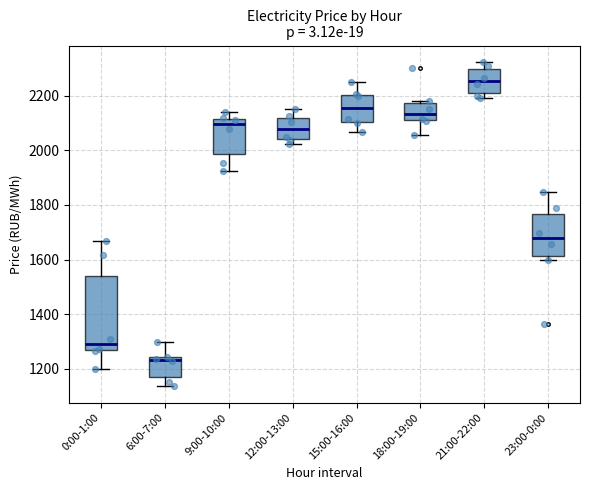

Reading left to right, read every box against the y-axis: the position of its median line, the range the box covers, and the ends of its whiskers. The values are not printed on the chart, so give them approximately, as read against the axis.

0:00-1:00: median 1300, box 1260 to 1540, whiskers 1200 to 1660
6:00-7:00: median 1240 (just below the box's upper edge), box 1180 to 1240, whiskers 1140 to 1300
9:00-10:00: median 2100, box 1980 to 2120, whiskers 1920 to 2140
12:00-13:00: median 2080, box 2040 to 2120, whiskers 2020 to 2160
15:00-16:00: median 2160, box 2100 to 2200, whiskers 2060 to 2260
18:00-19:00: median 2140, box 2120 to 2180, whiskers 2060 to 2180 (just above the box's upper edge)
21:00-22:00: median 2260, box 2200 to 2300, whiskers 2200 (just below the box's lower edge) to 2320
23:00-0:00: median 1680, box 1620 to 1760, whiskers 1600 to 1840